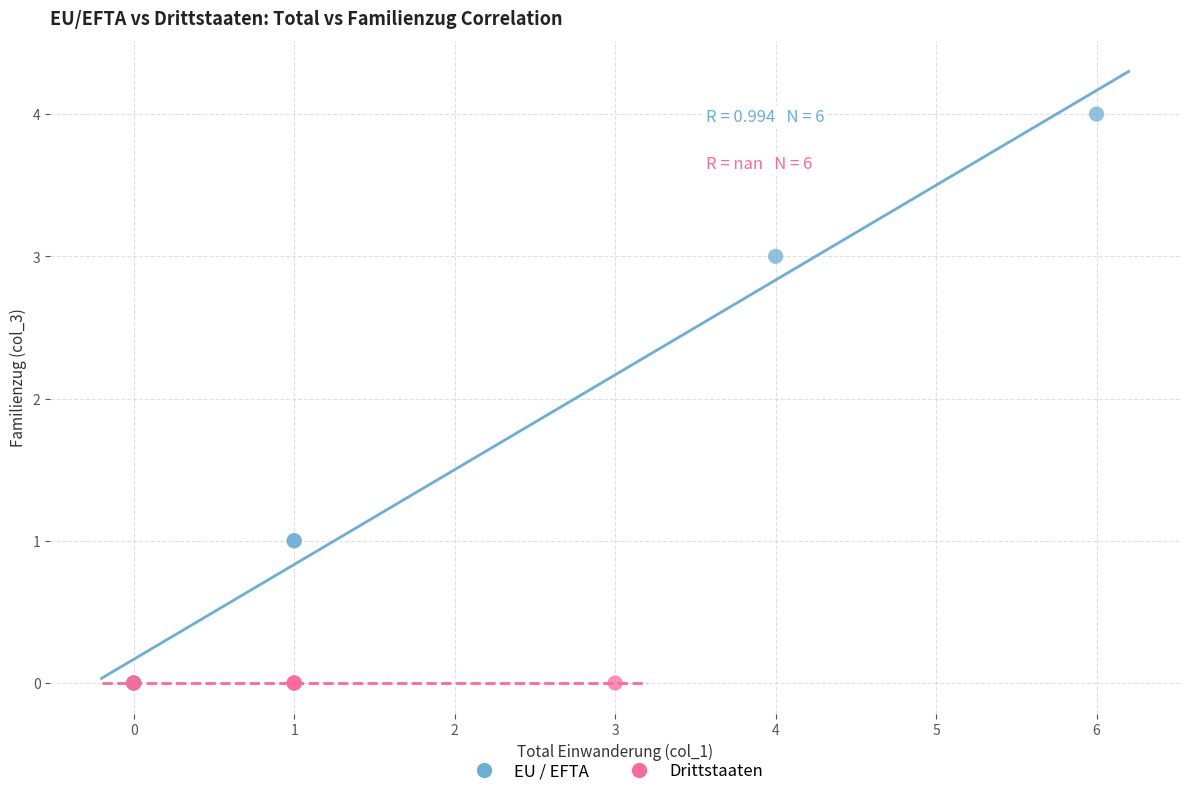

Which series reaches the maximum Y coordinate?

EU / EFTA